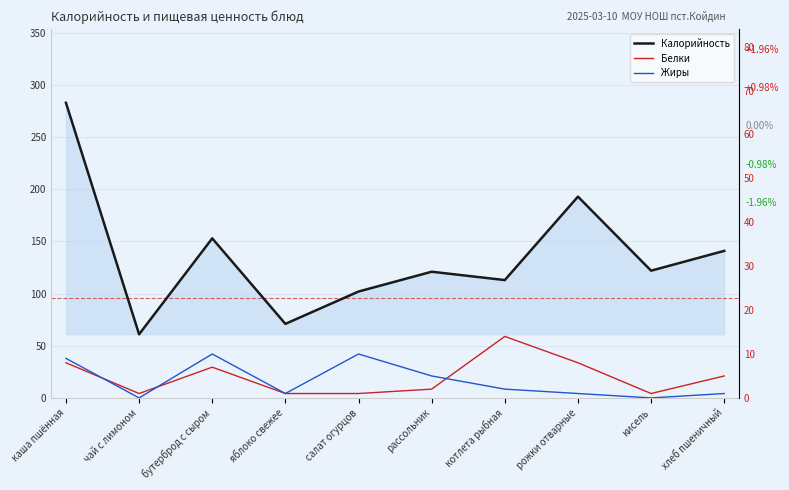

Rank the series by their maximum value, from lowest to highest.

Жиры, Белки, Калорийность